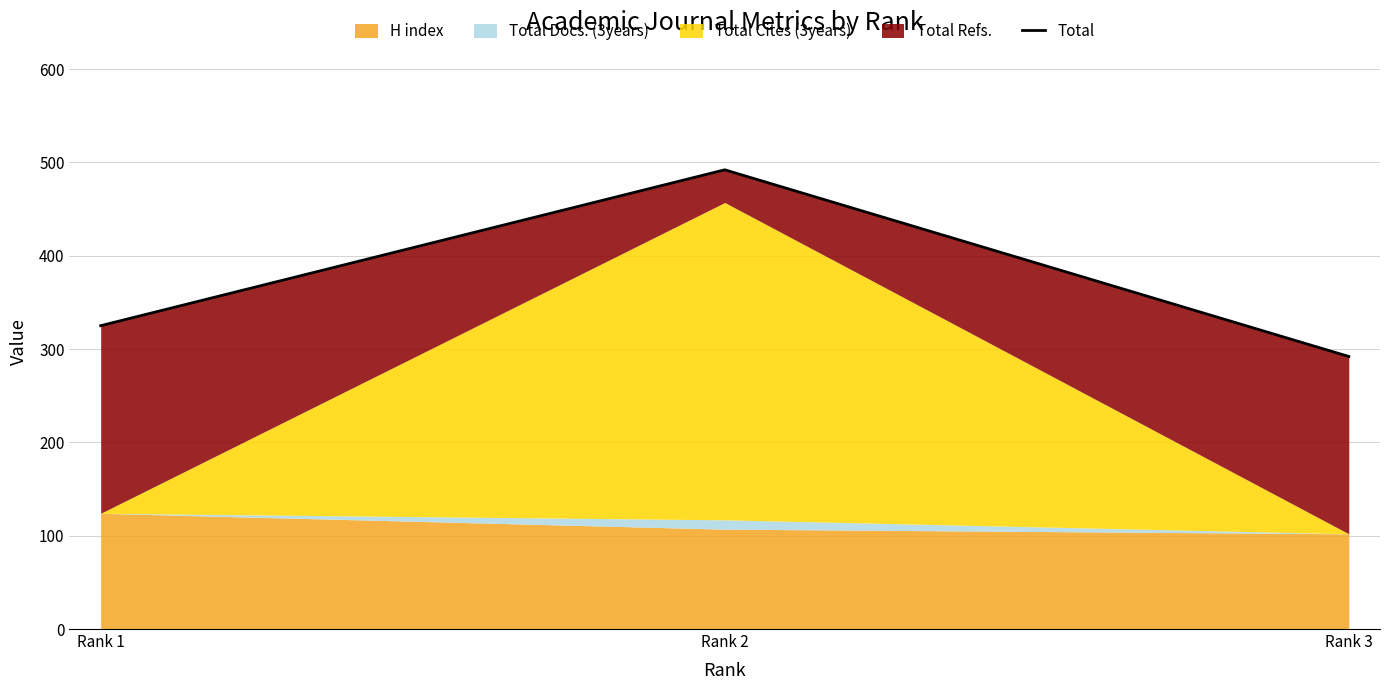

Between Rank 3 and Rank 2, which is larger?

Rank 2